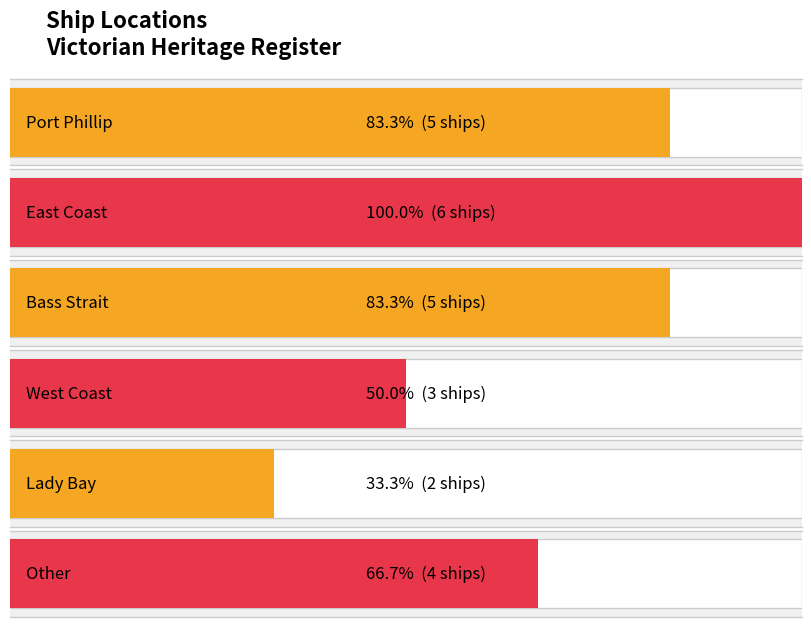

Which category has the highest value across all series?

East Coast